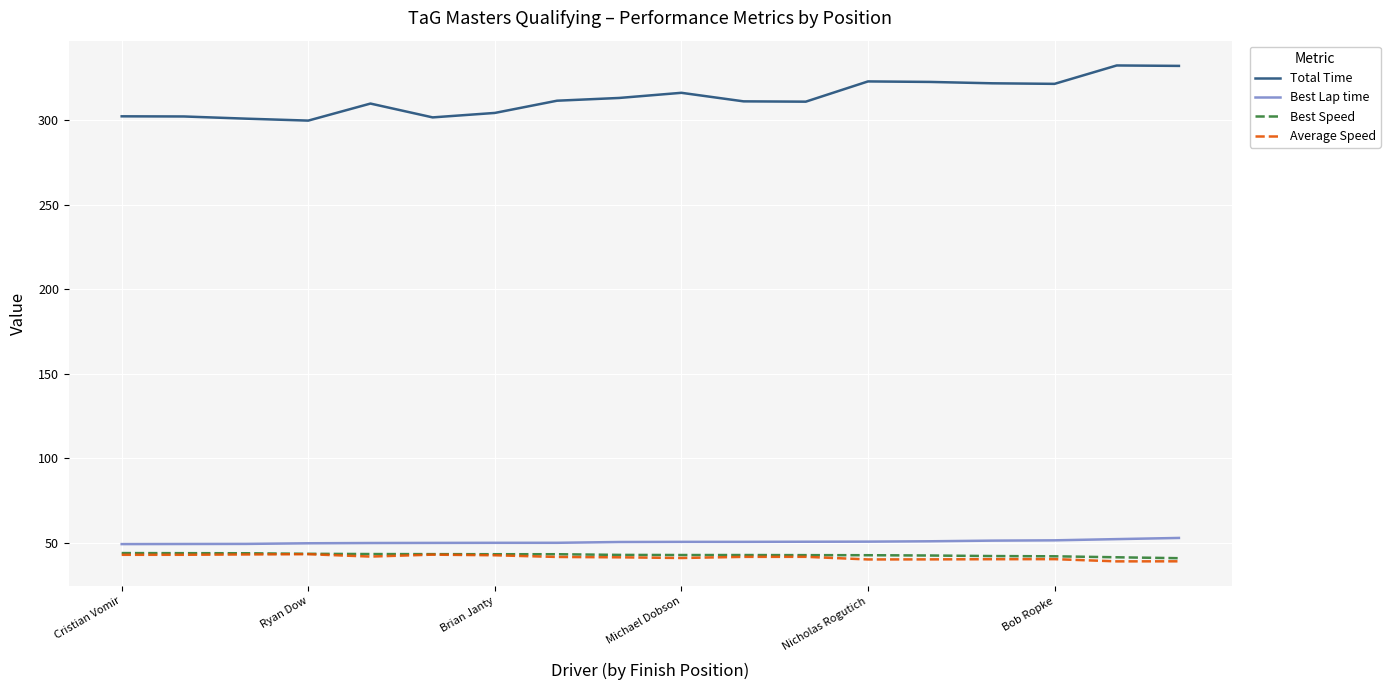

What is the minimum value shown in the chart?

39.0